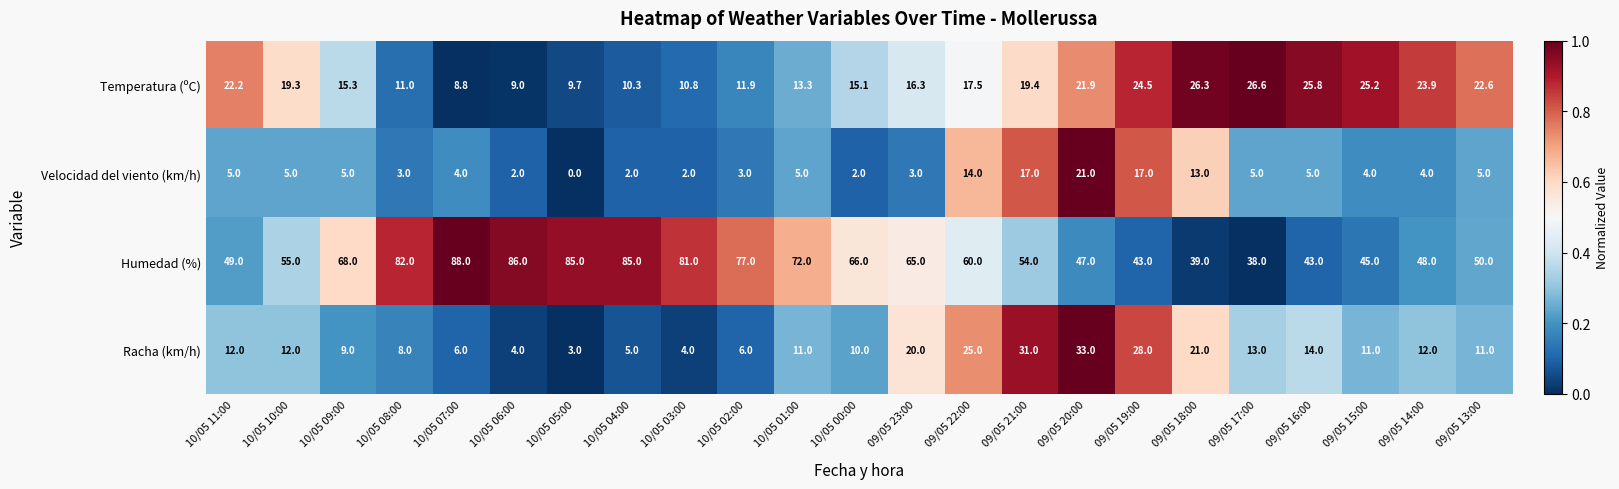

What is the average value of the Humedad (%) series?

62.0